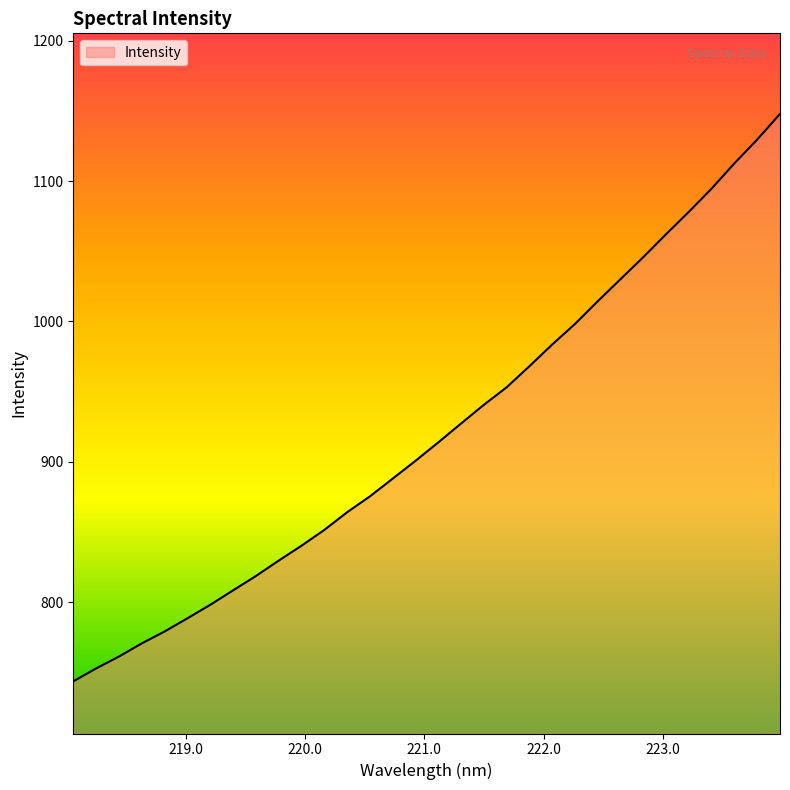

What is the smallest value displayed?

743.6